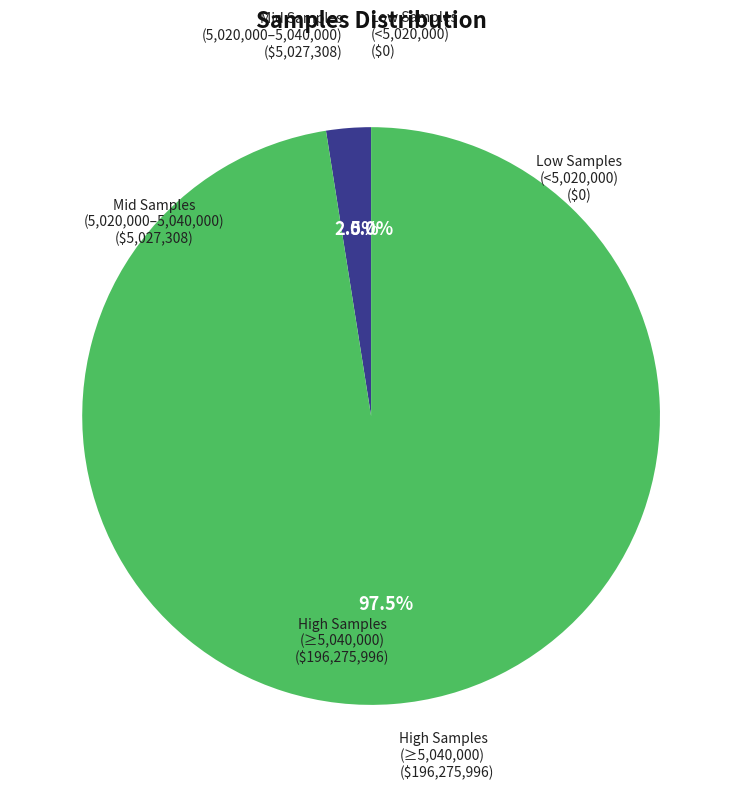

Do 28 and 28 together represent more than half of the pie?

No